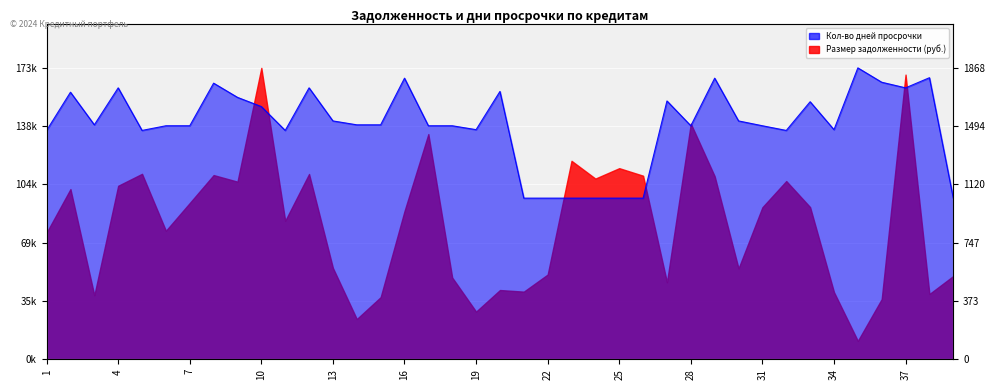

Reading right to left, extract all data points from this chart.

39=0.6	38=1.0	37=0.9	36=1.0	35=1.0	34=0.8	33=0.9	32=0.8	31=0.8	30=0.8	29=1.0	28=0.8	27=0.9	26=0.6	25=0.6	24=0.6	23=0.6	22=0.6	21=0.6	20=0.9	19=0.8	18=0.8	17=0.8	16=1.0	15=0.8	14=0.8	13=0.8	12=0.9	11=0.8	10=0.9	9=0.9	8=0.9	7=0.8	6=0.8	5=0.8	4=0.9	3=0.8	2=0.9	1=0.8